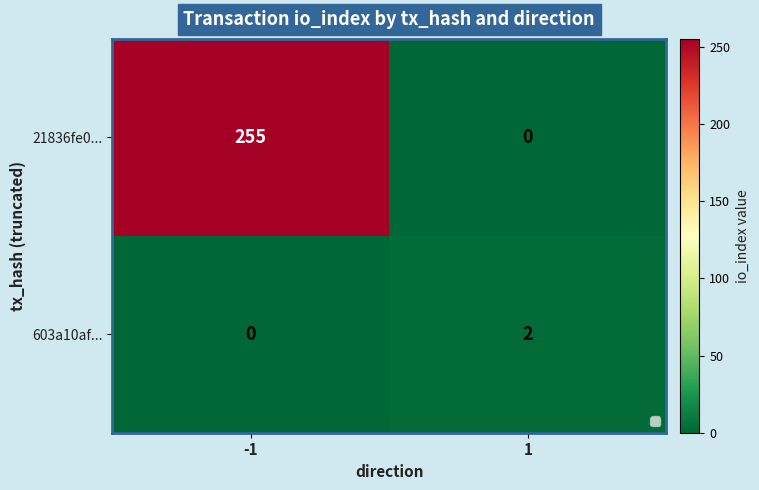

What is the sum of the 21836fe0... values at -1 and 1?

255